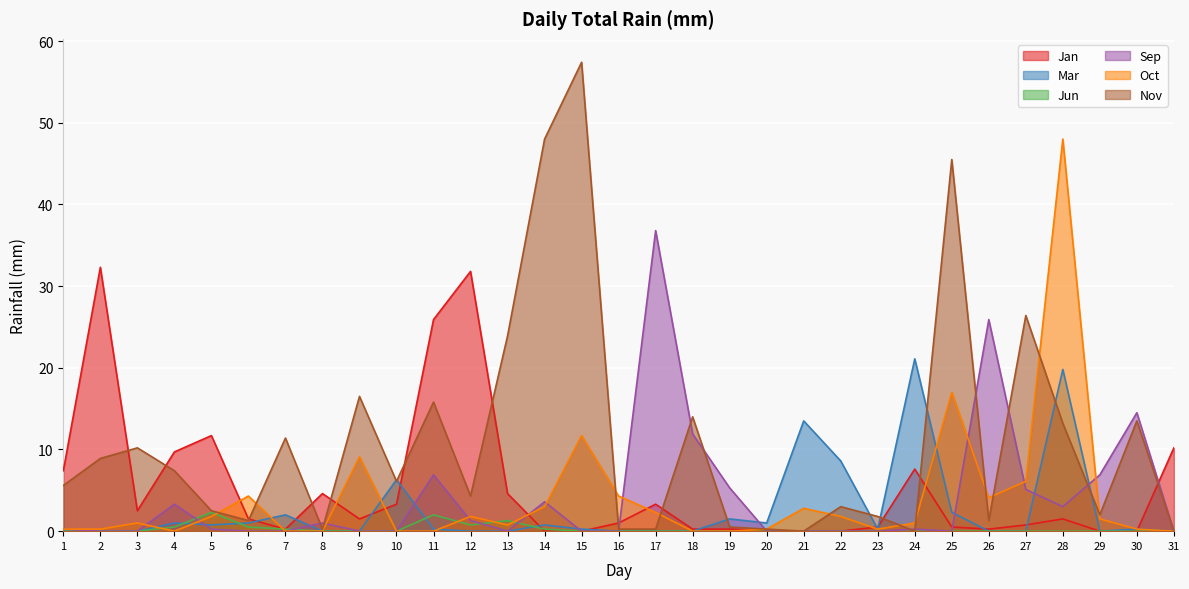

Where does the Nov series first go above 5?

1